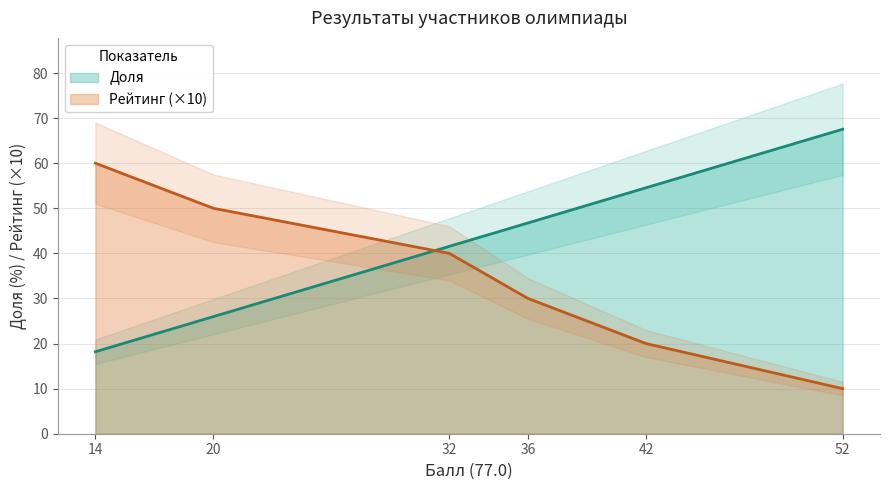

Which series ends up on top after the final intersection of Рейтинг (×10) and Доля?

Доля